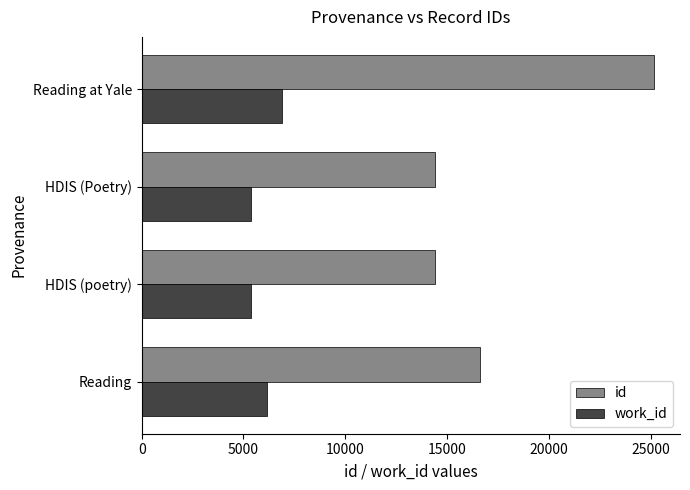

What is the difference between the second highest and second lowest values in the work_id series?

780